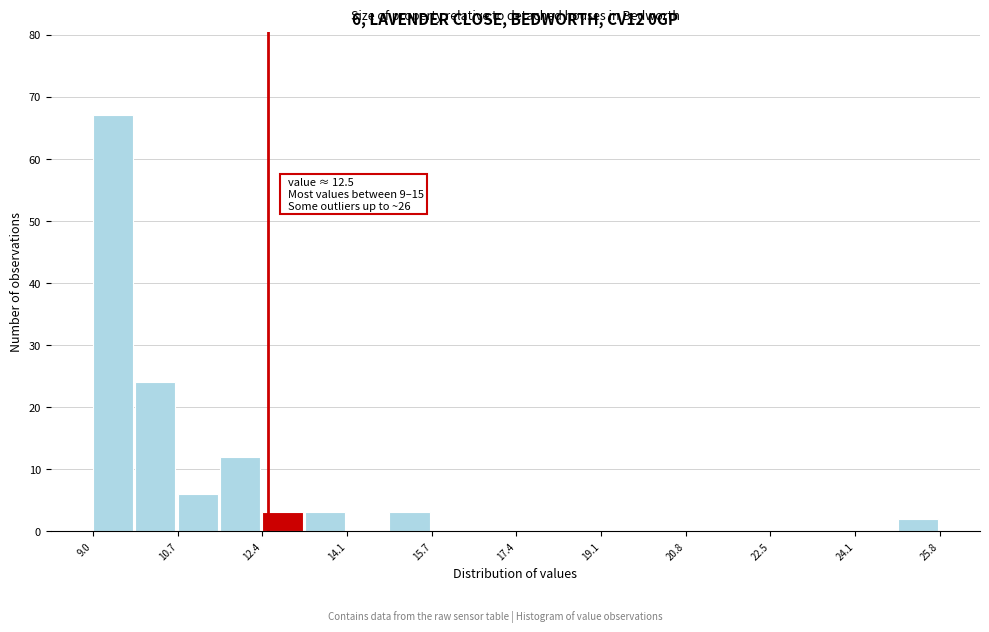

Over which range of the x-axis is the bar tallest?

9.0 to 9.8